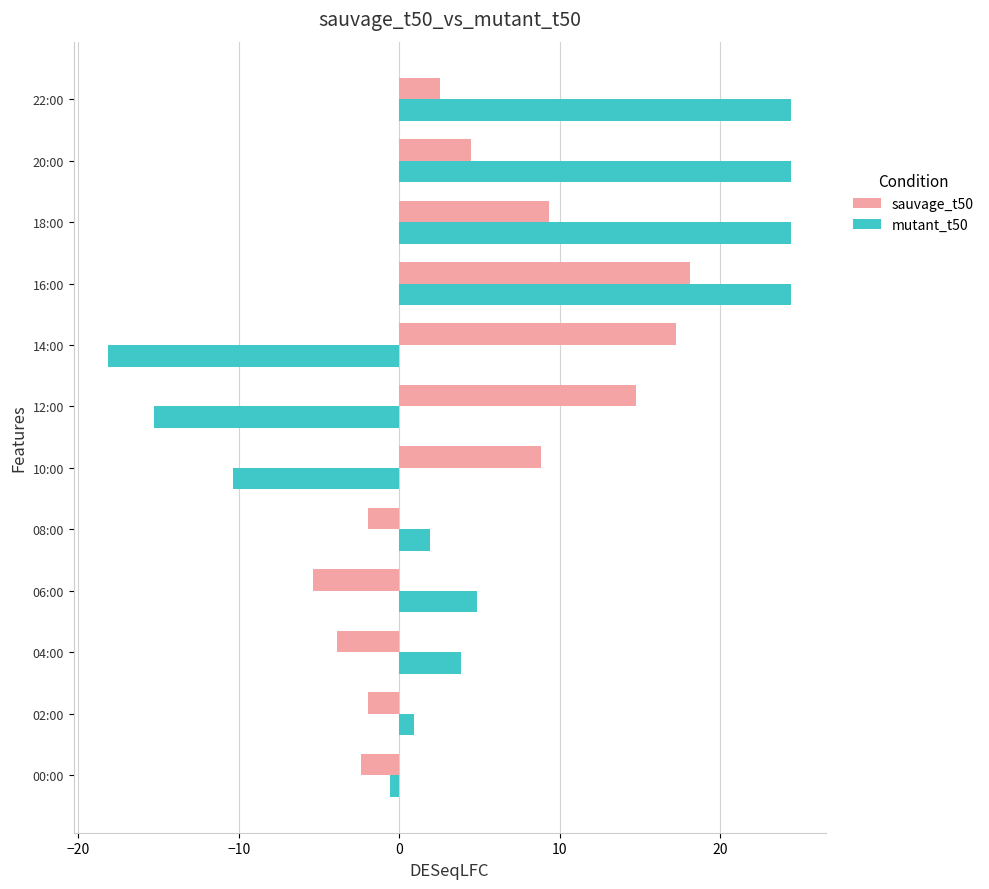

How many values in mutant_t50 are below zero?

4